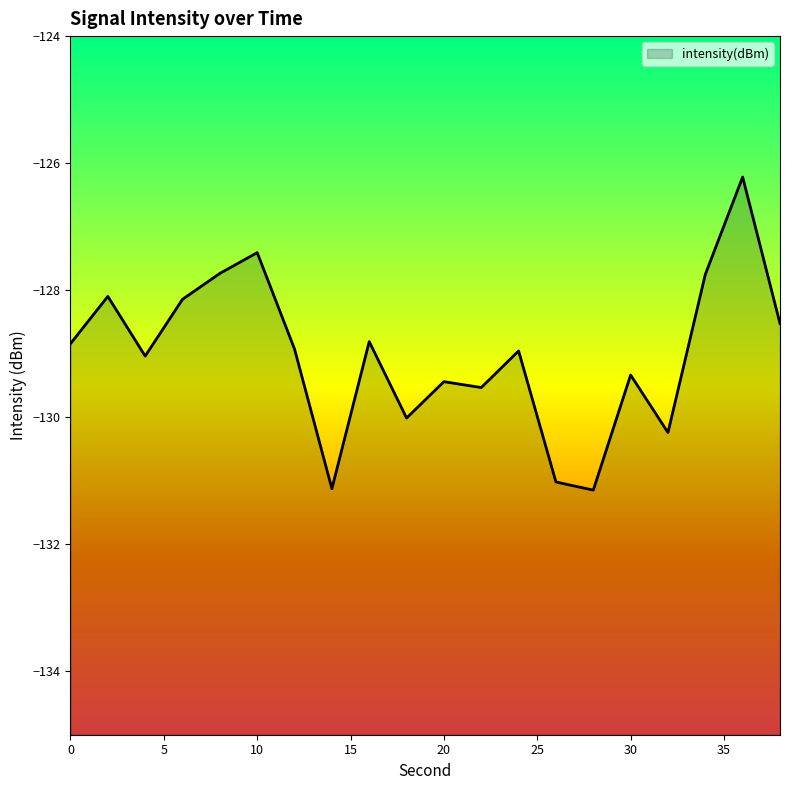

How many values are below -128?

16